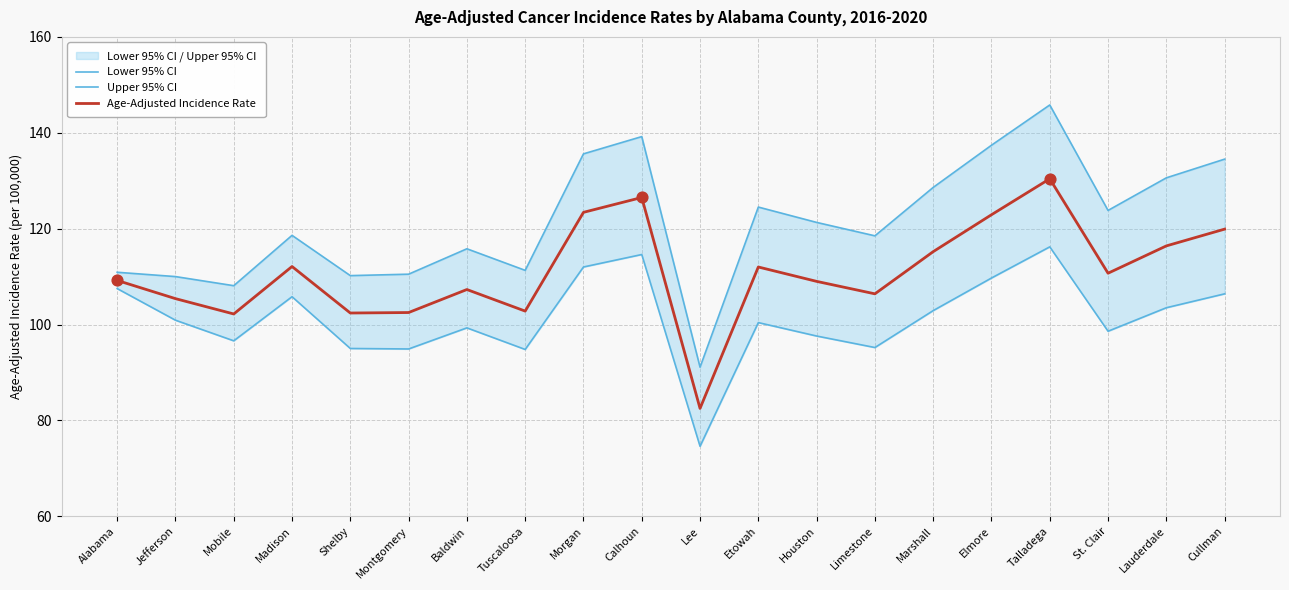

At which category is the sum across all series the highest?

Talladega